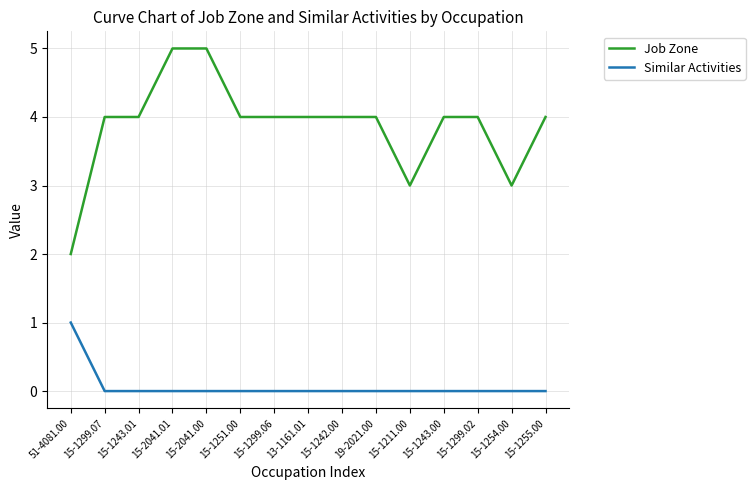

What position from the left is 15-1254.00?

14